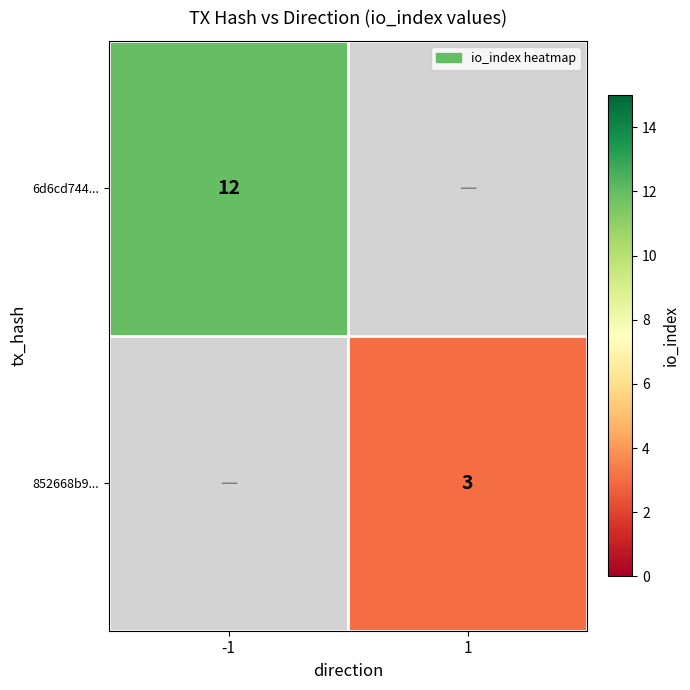

Is it true that 852668b9... equals 3 at 1?

True